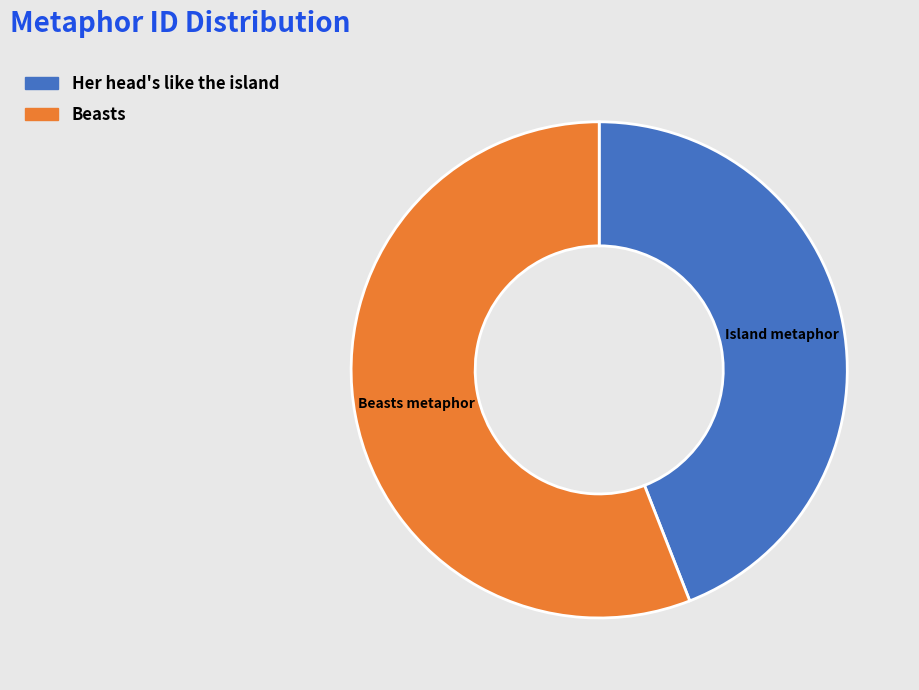

Rank the categories by value from lowest to highest.

Her head's like the island, Beasts